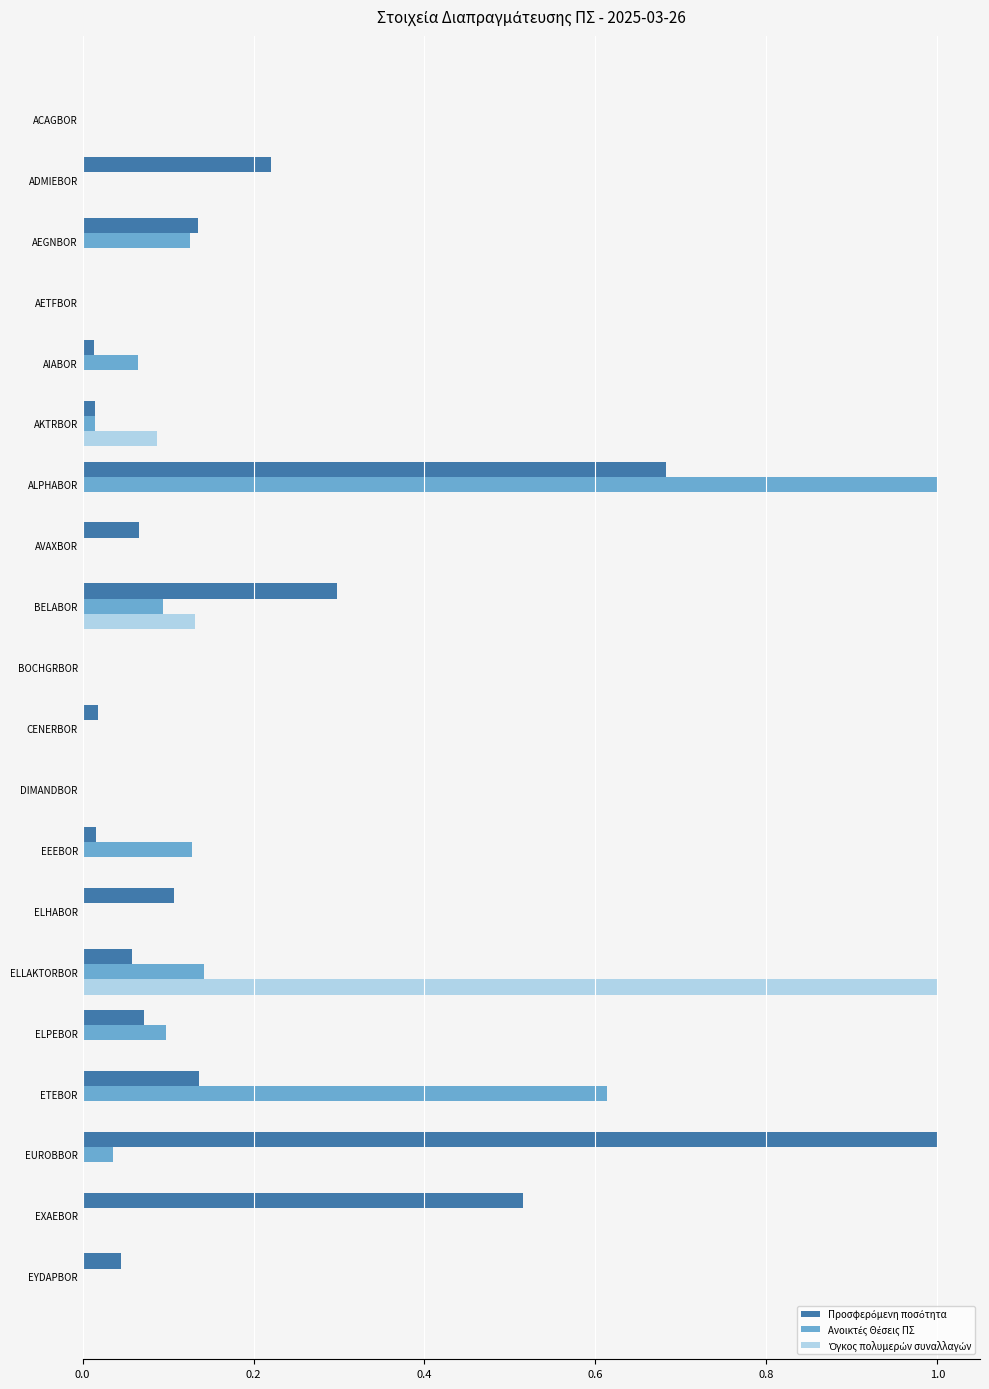

What is the total value across all series at AEGNBOR?

0.3